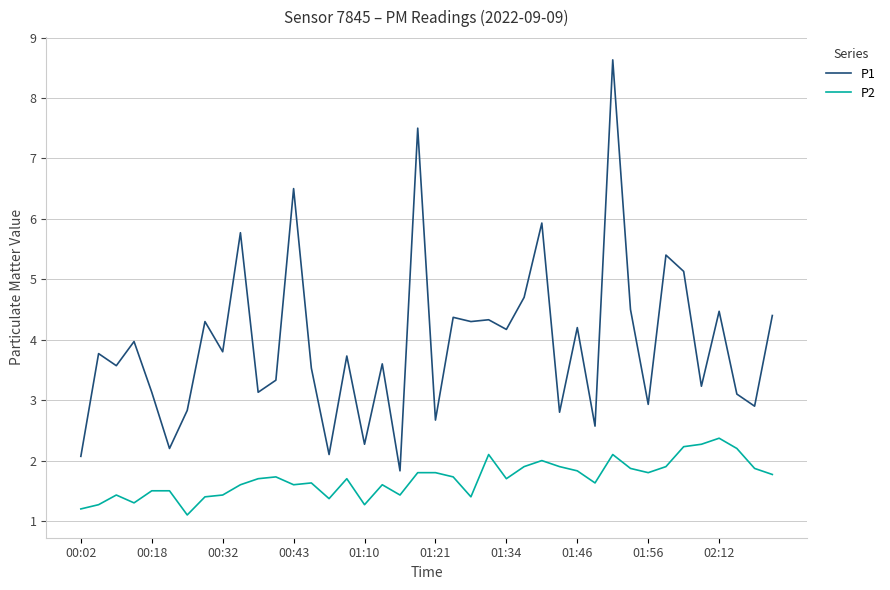

True or false: P1 has more than 0 points higher than both neighbors.

True